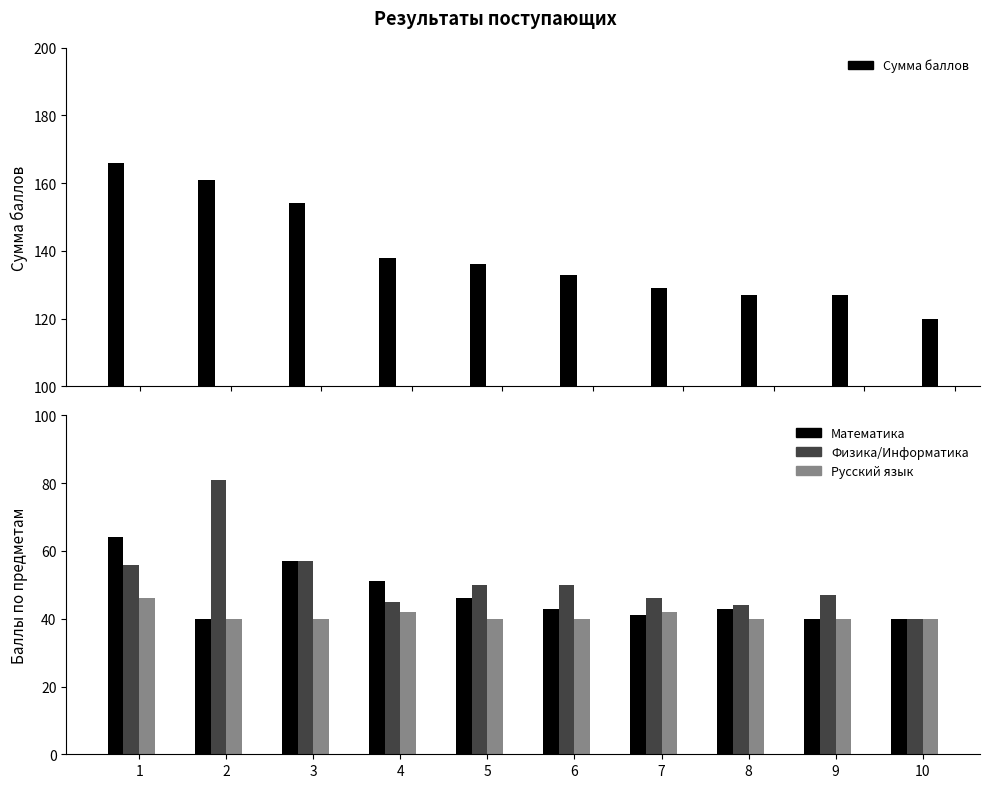

Count the number of data series in this chart.

4